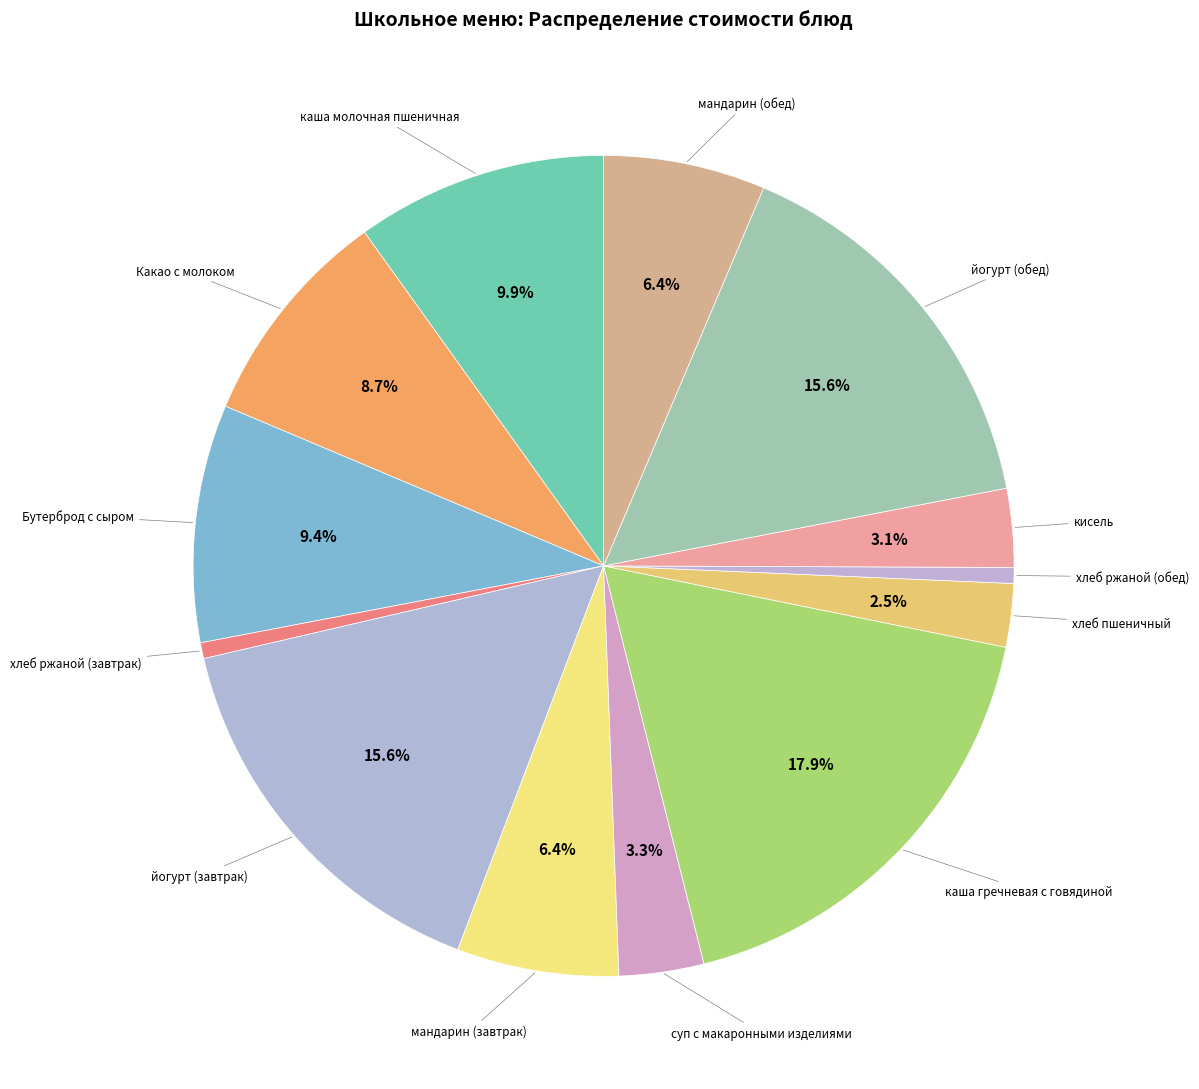

Is there any slice that represents more than half of the pie?

No